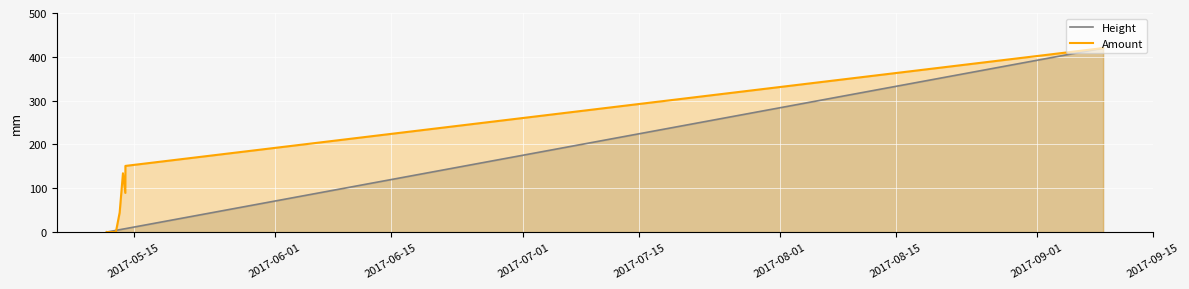

What is the difference between the maximum and second lowest values in the Amount series?

419.9